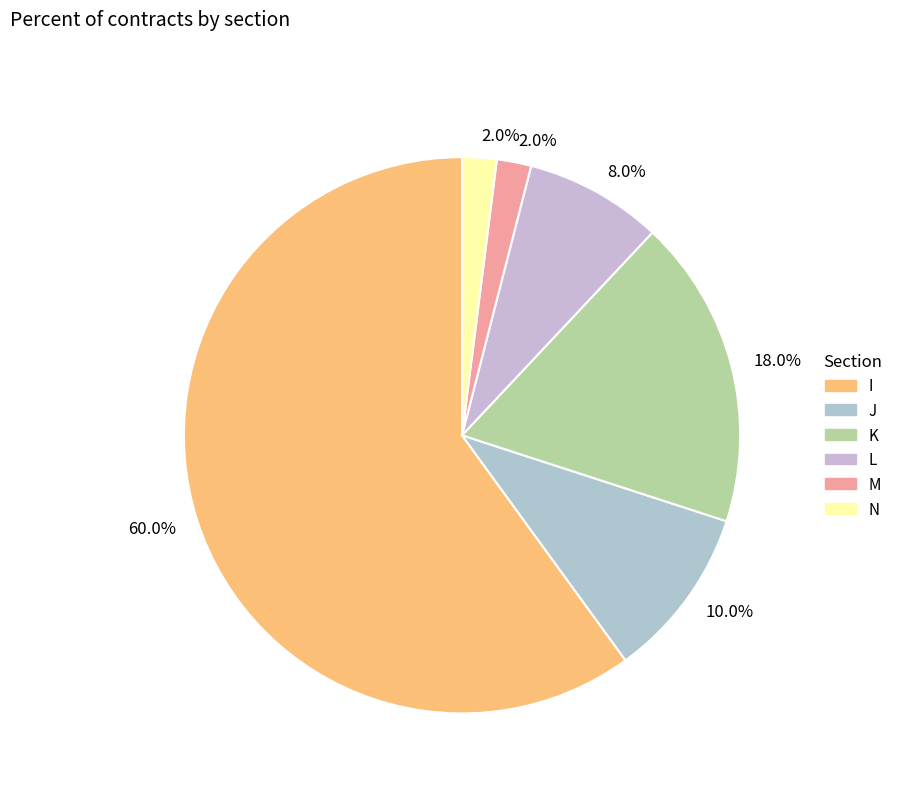

How many segments does this pie chart have?

6